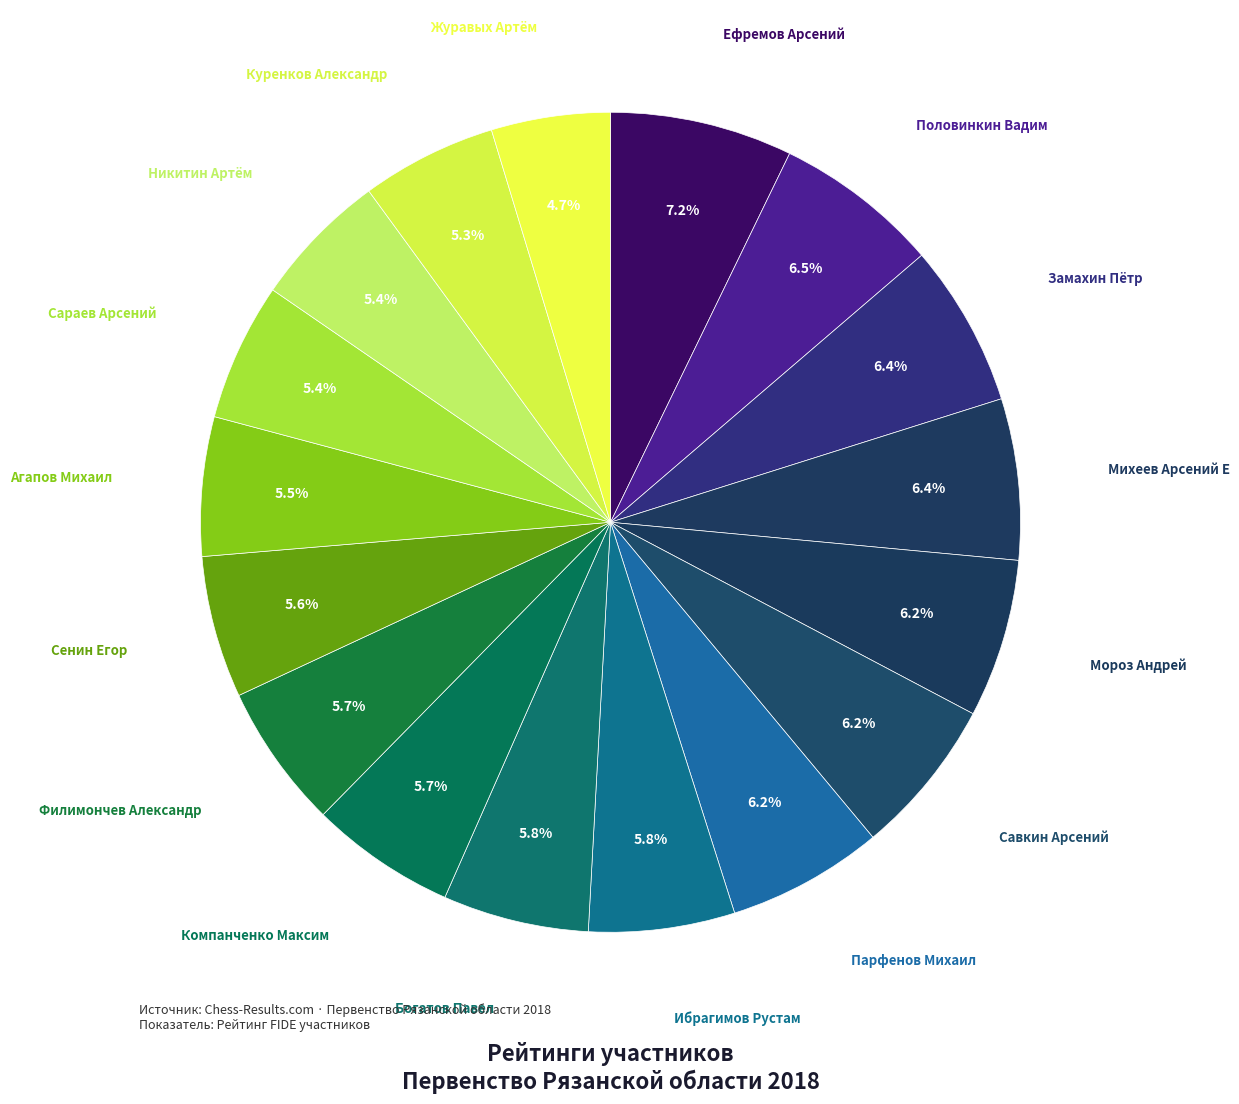

What is the smallest slice in the pie chart?

Журавых Артём